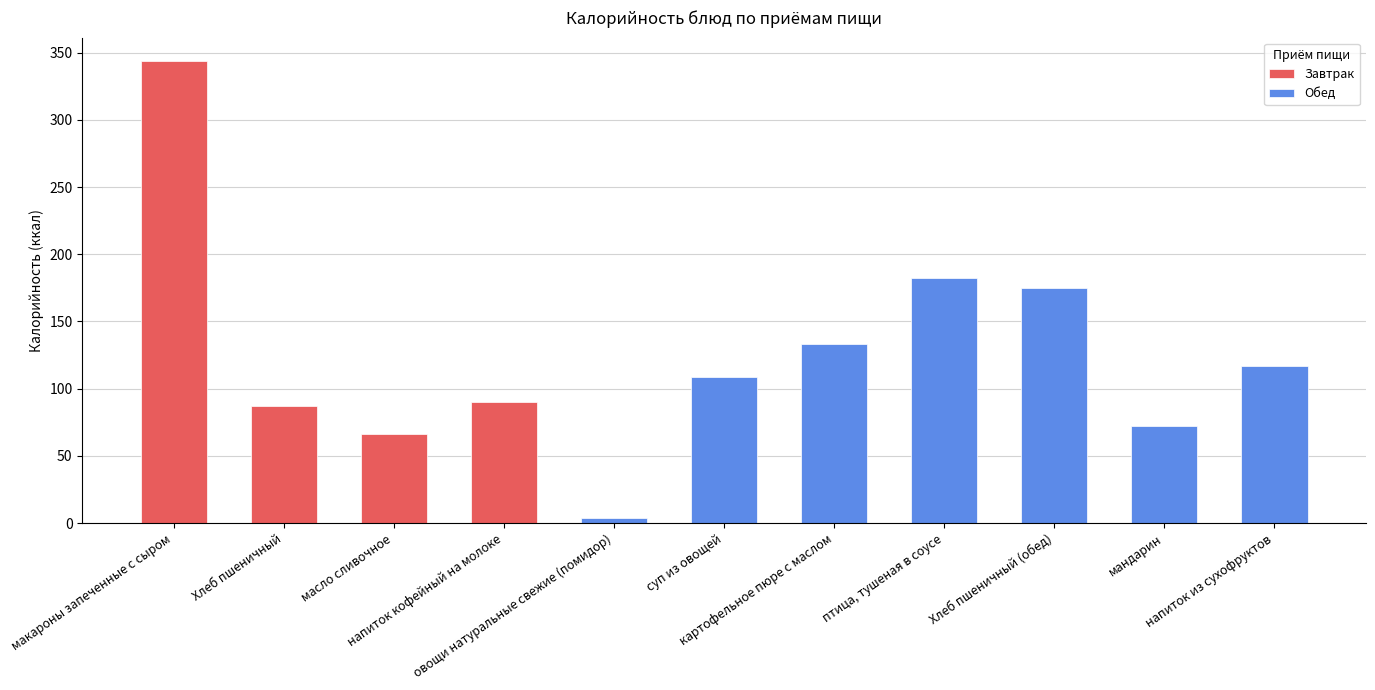

What is the average value?

125